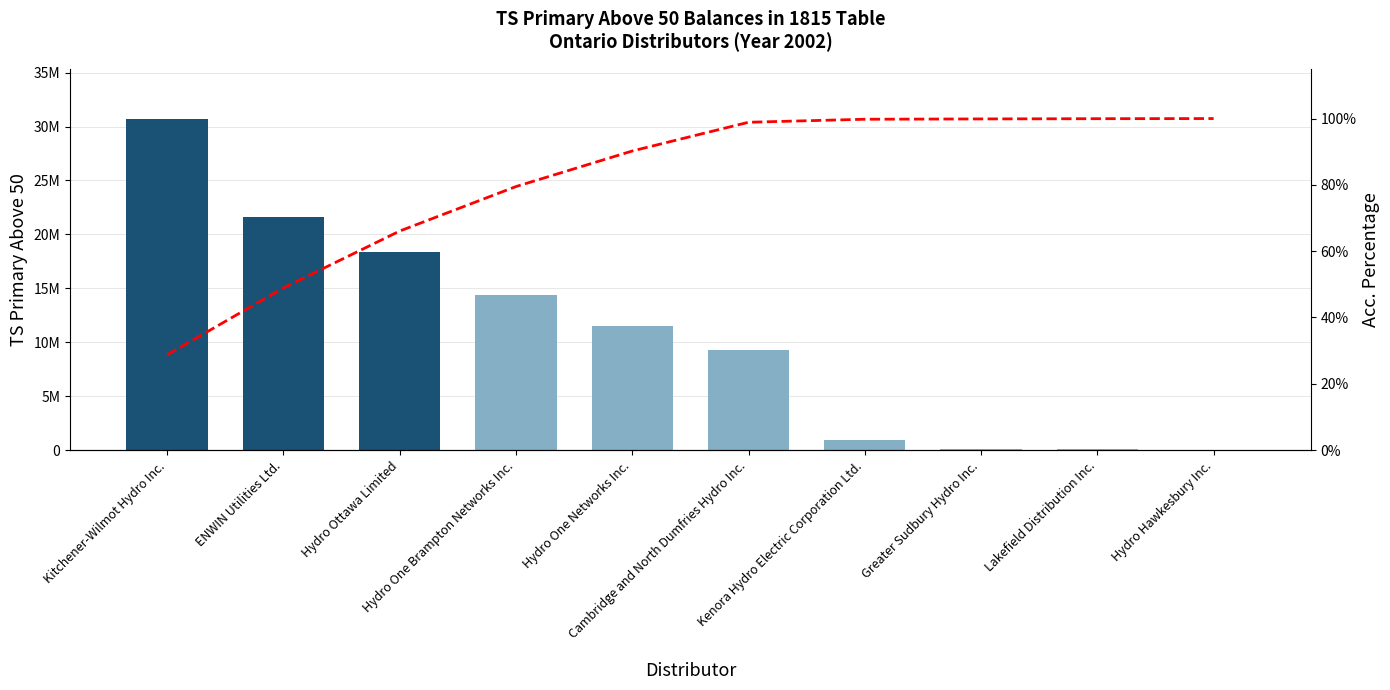

Rank the series by their average value, from lowest to highest.

Acc. Percentage, TS Primary Above 50